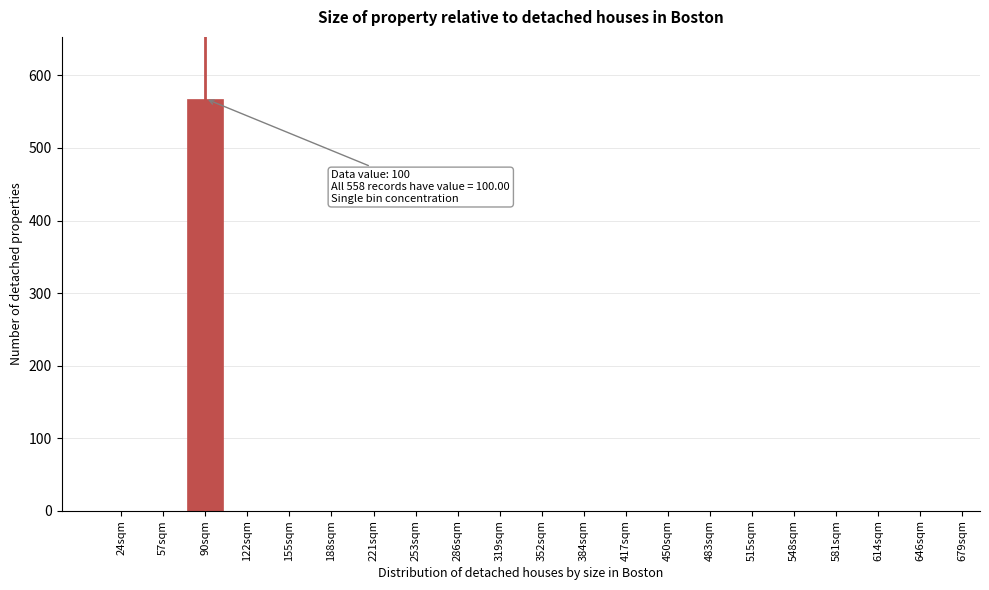

Reading left to right, what are all the values shown in this chart?

24sqm=0	57sqm=0	90sqm=568	122sqm=0	155sqm=0	188sqm=0	221sqm=0	253sqm=0	286sqm=0	319sqm=0	352sqm=0	384sqm=0	417sqm=0	450sqm=0	483sqm=0	515sqm=0	548sqm=0	581sqm=0	614sqm=0	646sqm=0